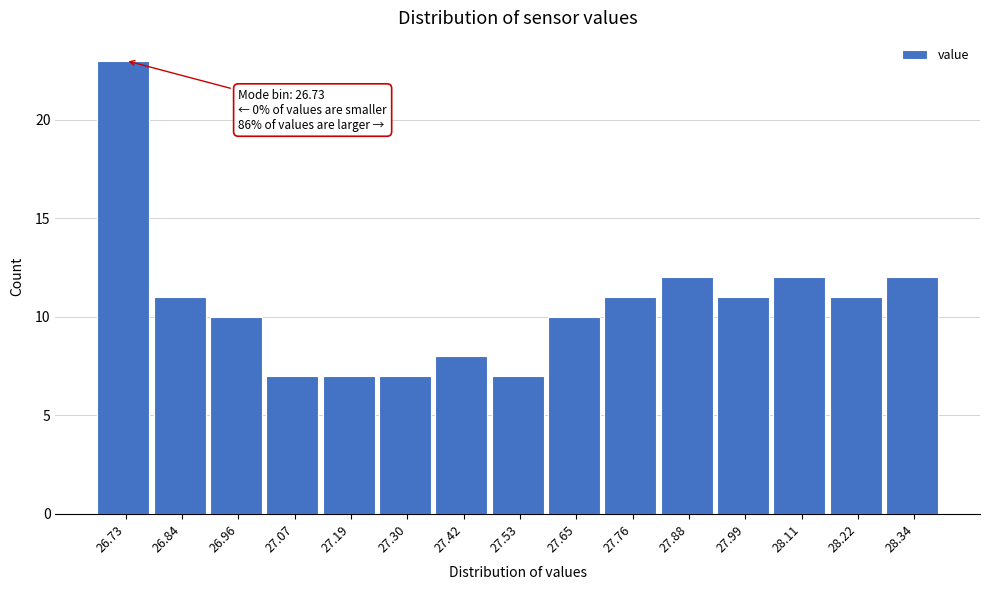

Reading left to right, extract all data points from this chart.

23	11	10	7	7	7	8	7	10	11	12	11	12	11	12